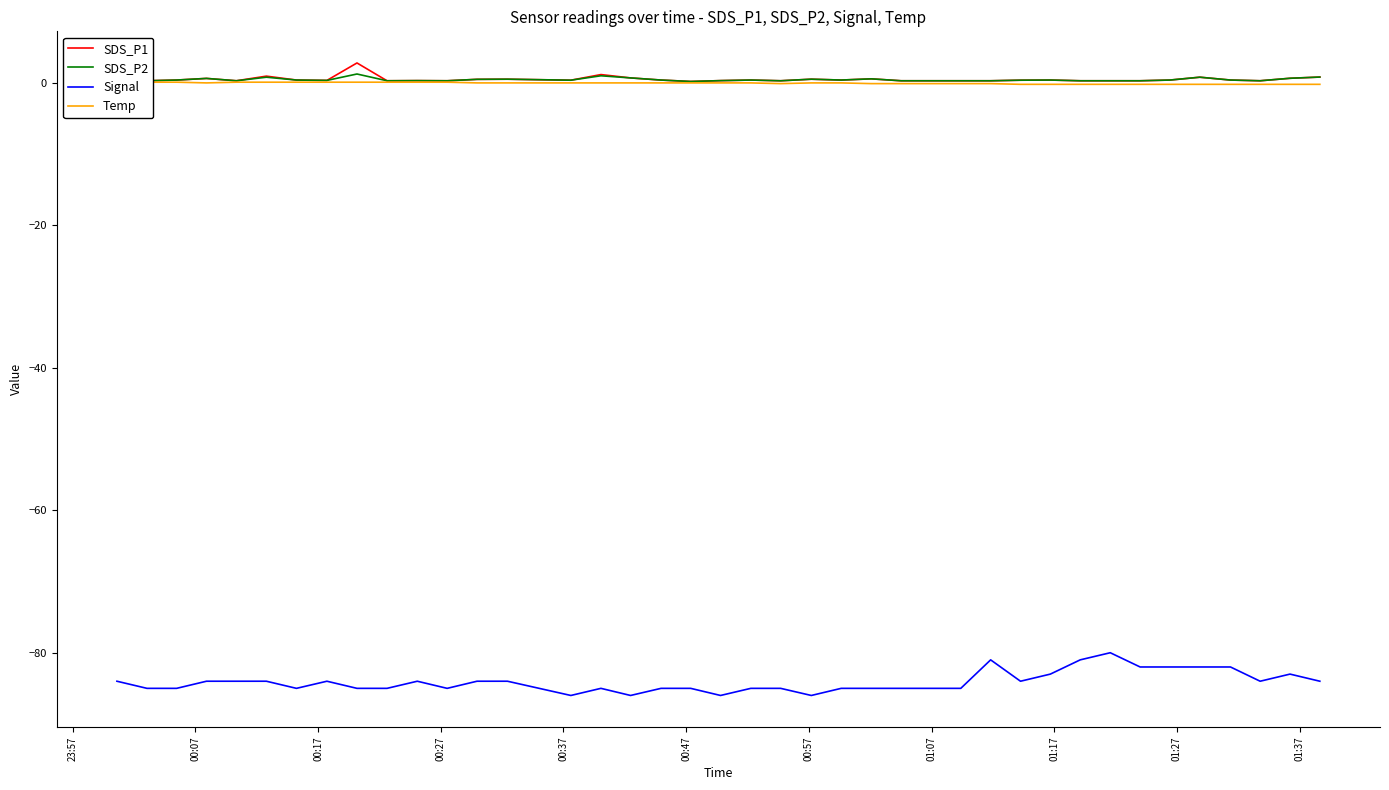

True or false: Signal and SDS_P1 cross at least once.

False